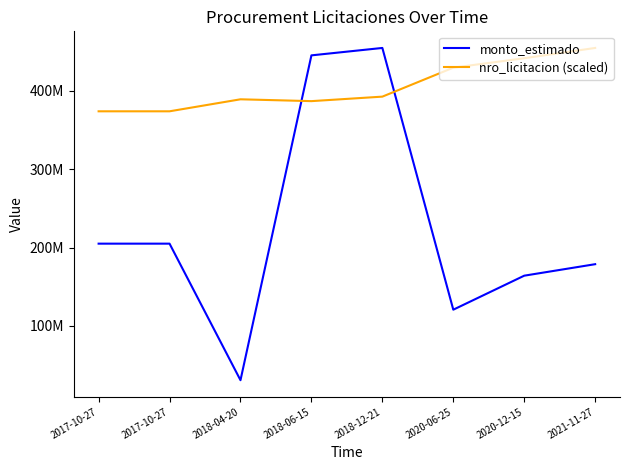

What are all the series names shown in the legend?

monto_estimado, nro_licitacion (scaled)